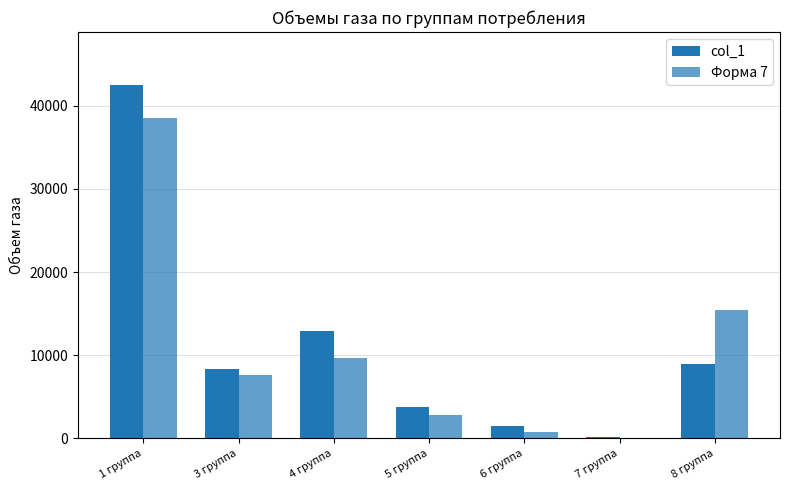

Reading right to left, extract all data points from this chart.

col_1: 8979.0	131.1	1494.9	3784.7	12916.6	8324.0	42500.0
Форма 7: 15437.0	61.7	779.7	2756.4	9666.2	7668.5	38520.9